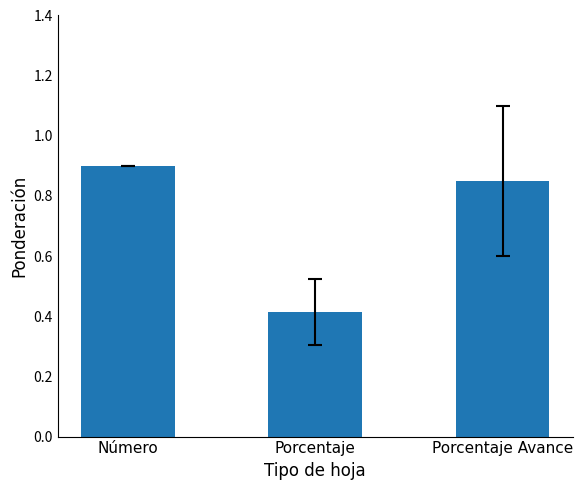

List the labels in order of value, largest first.

Número, Porcentaje Avance, Porcentaje